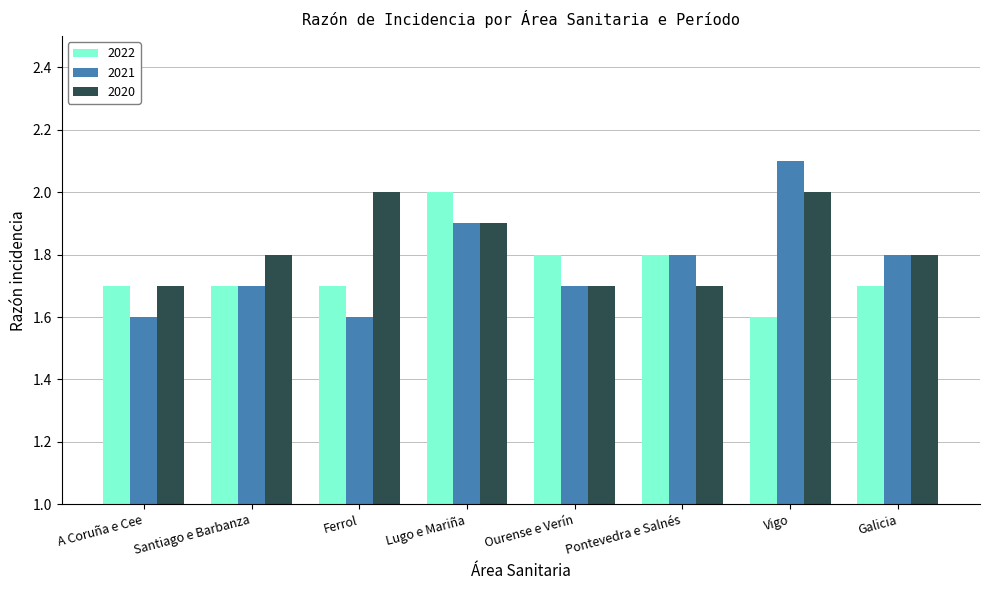

The value of 2022 at Galicia is 1.7. True or false?

True